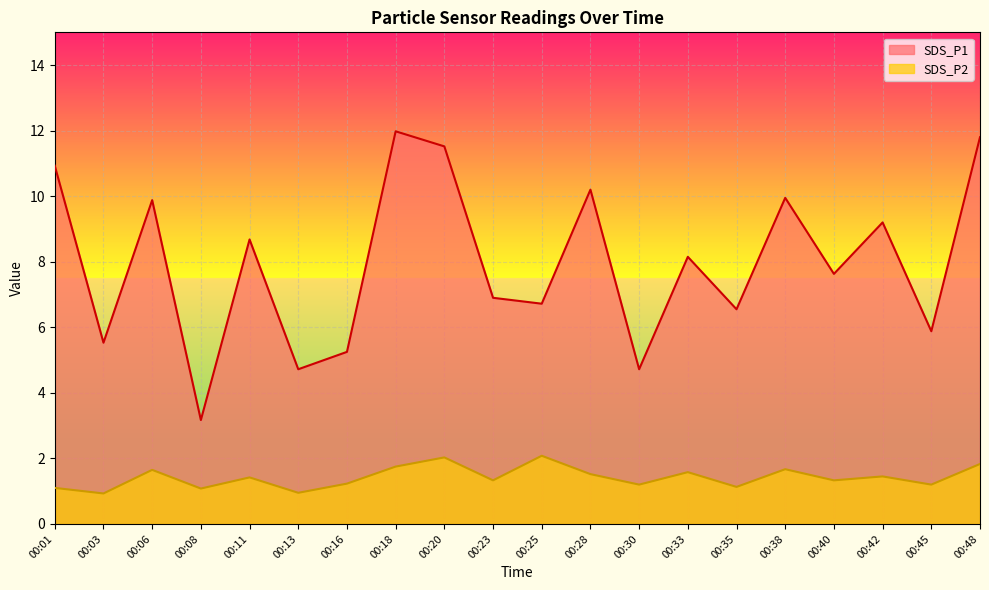

What is the difference between the SDS_P2 values at 00:03 and 00:20?

1.1